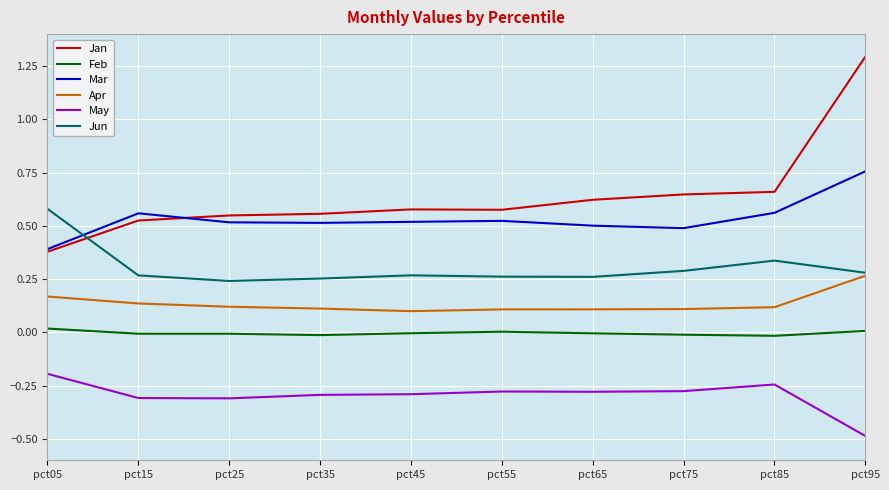

Is this an area chart (filled region under the line)?

No